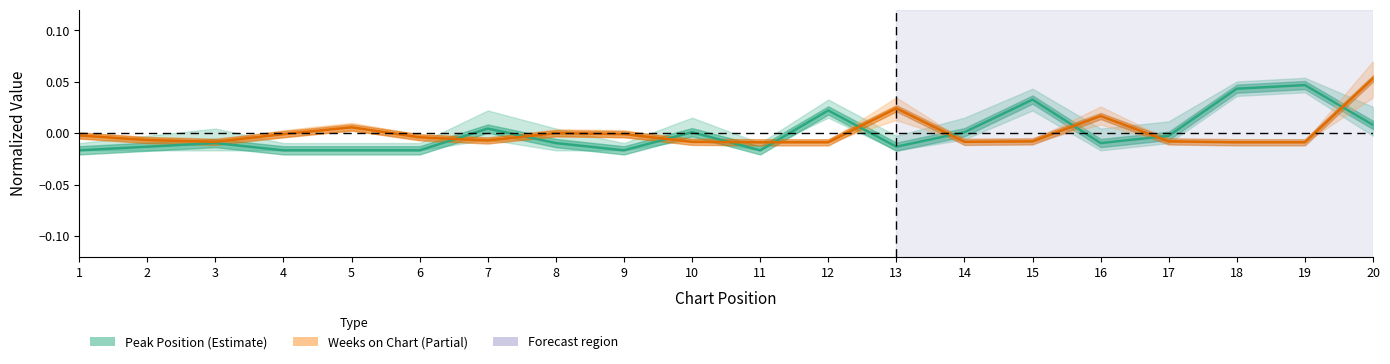

At which label does Weeks on Chart reach its minimum?

11